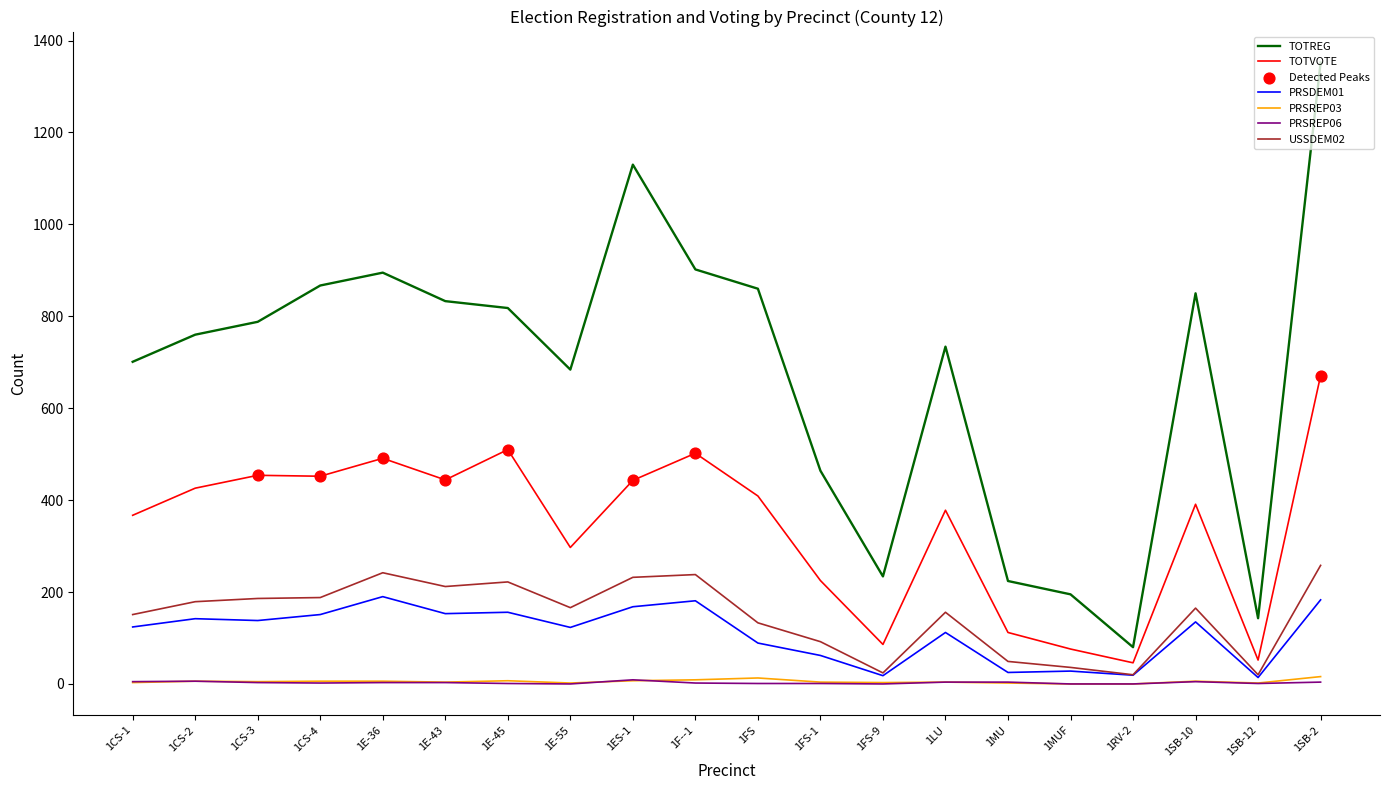

Which series has the largest total across all categories?

TOTREG